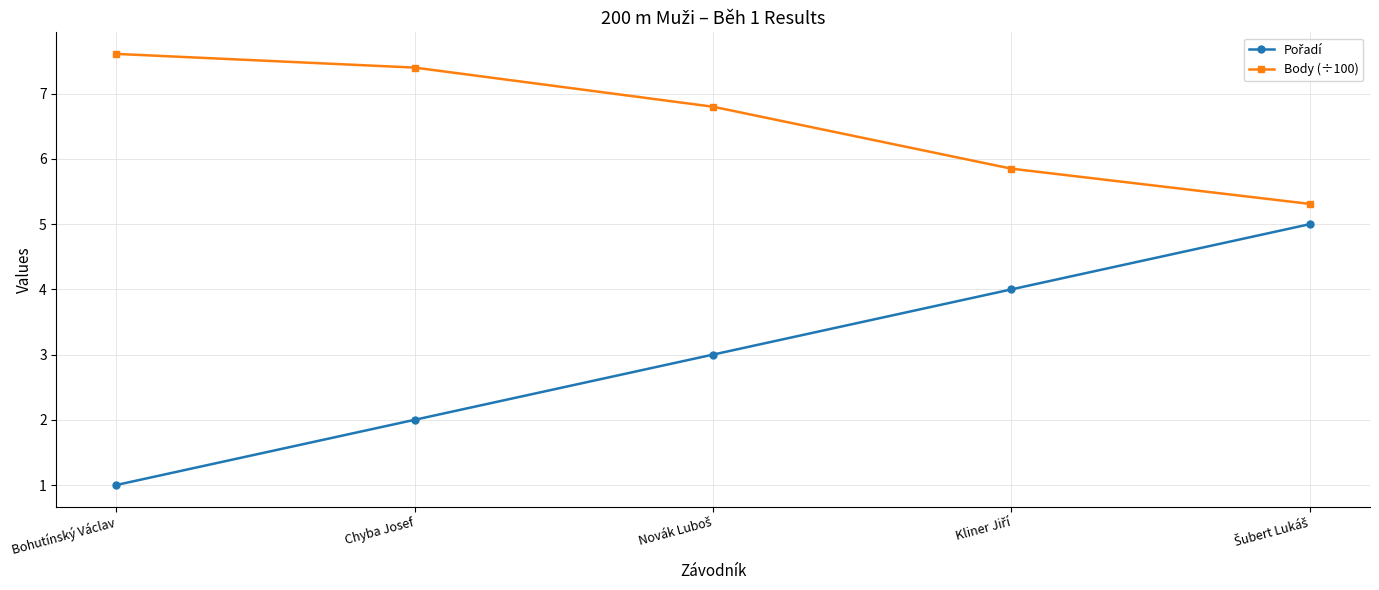

Where does the Body (÷100) series first go above 6?

Bohutínský Václav